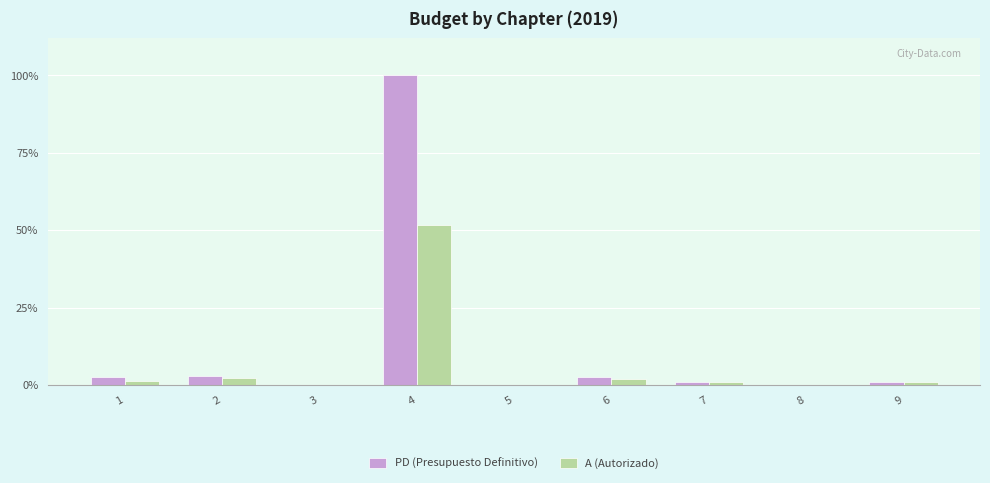

At which label is A (Autorizado) closest to 1204997282?

2